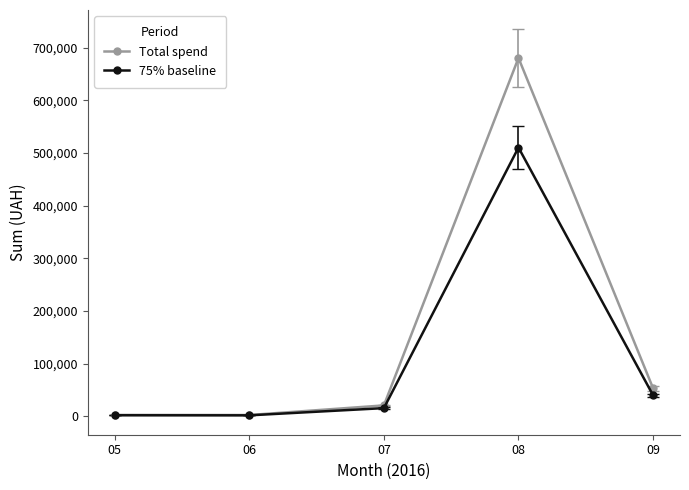

Which category has the highest value in the 75% baseline series?

08